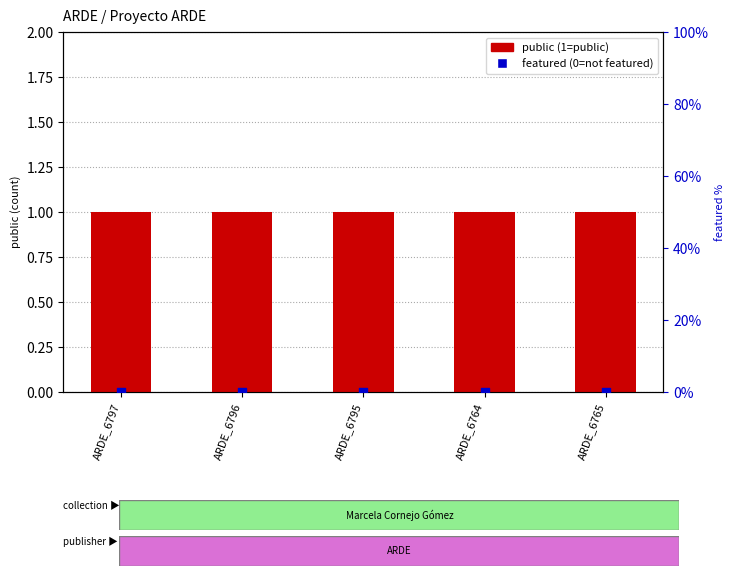

What is the total value across all series at ARDE_6797?

1